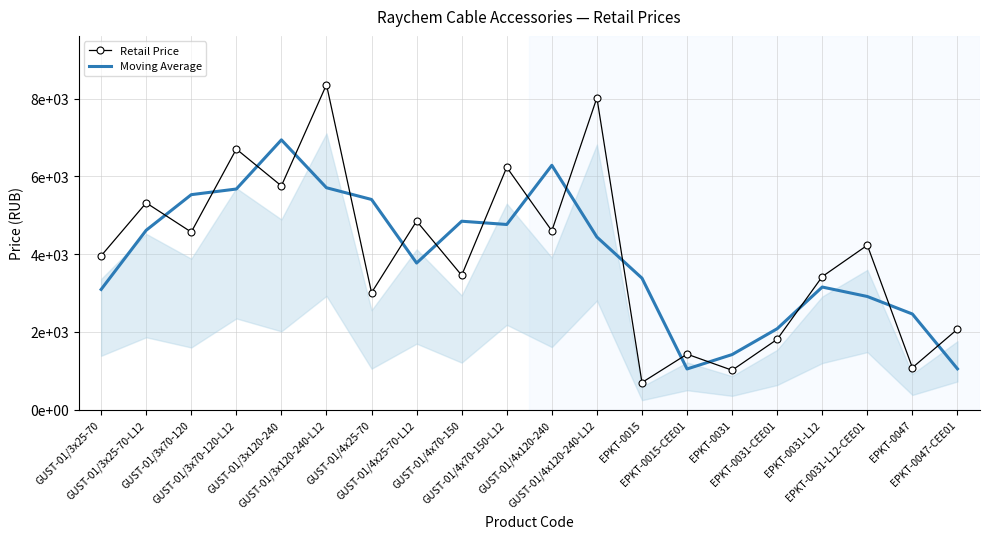

What is the lowest value of the Retail Price series?

698.0